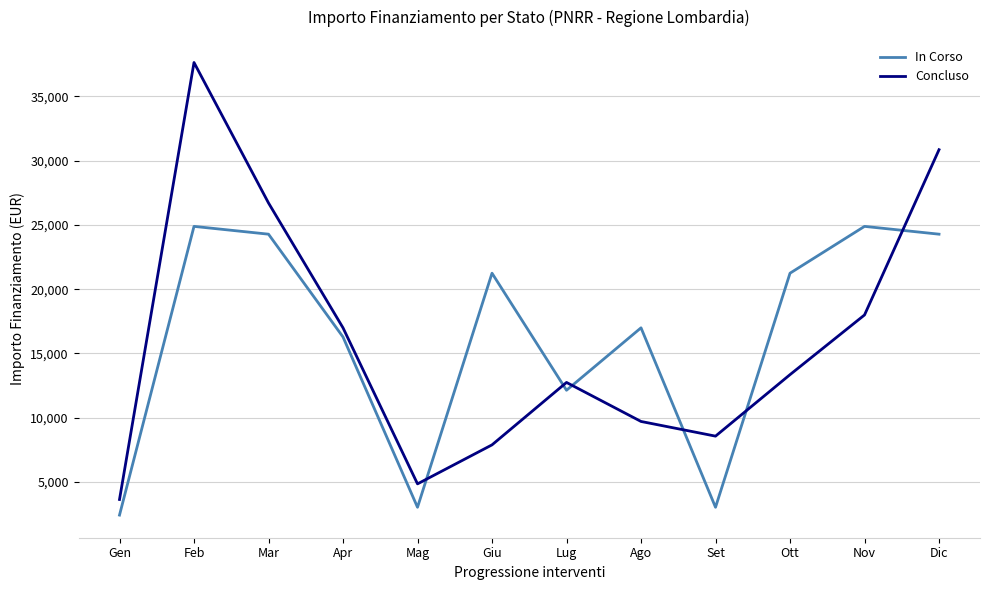

At which category is the sum across all series the highest?

Feb